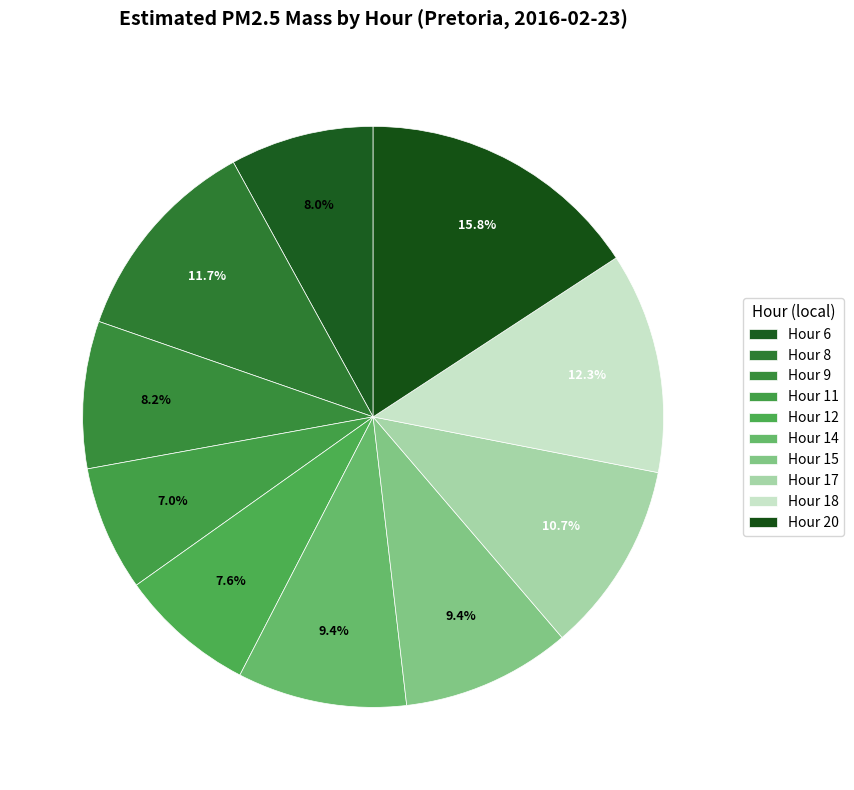

Count the number of slices in the pie.

10